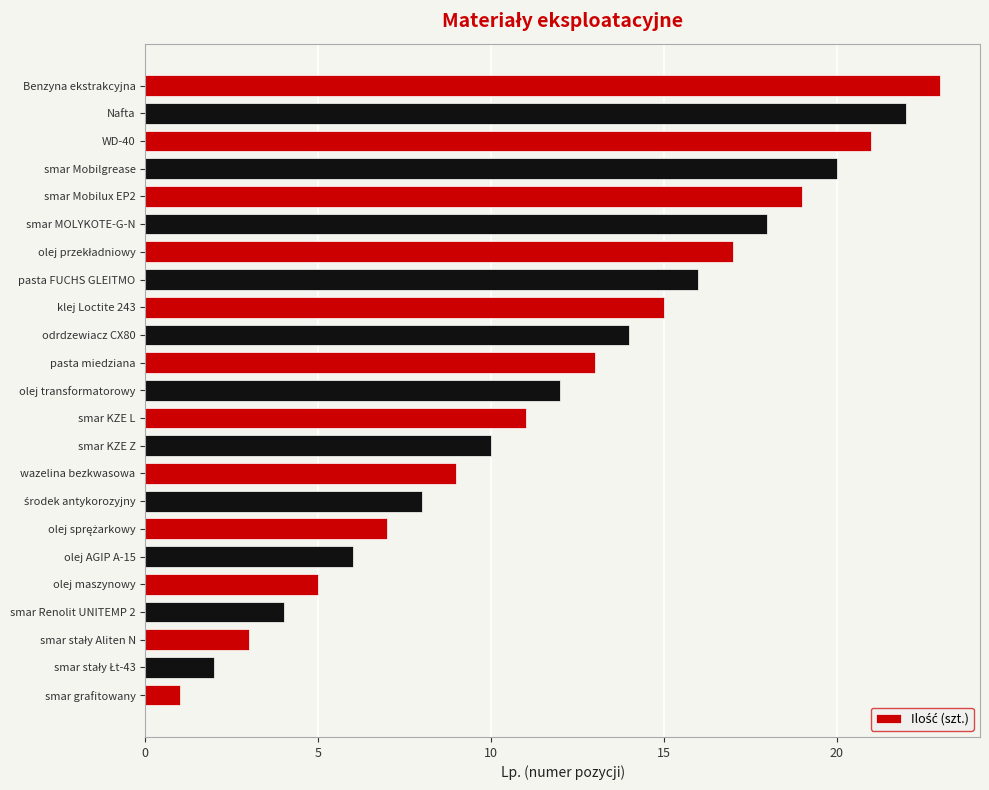

What is the difference between the maximum and minimum values?

22